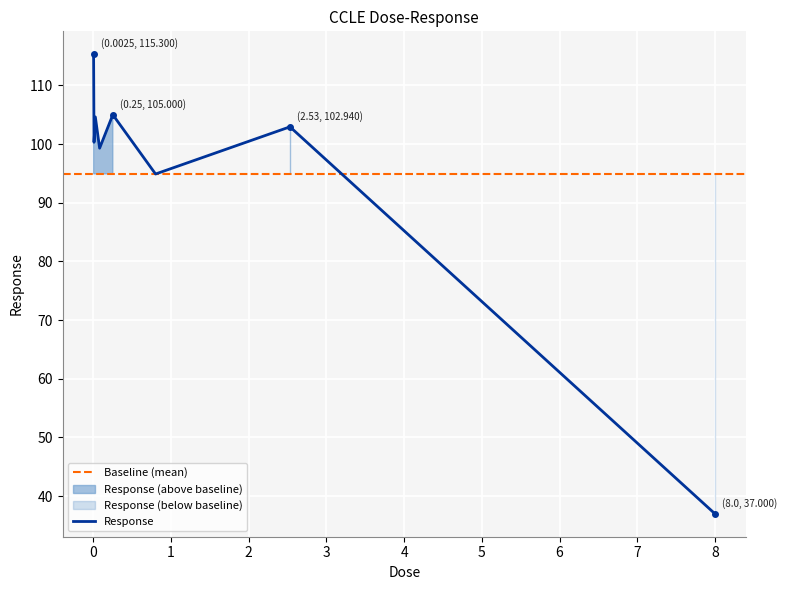

List the labels in order of value, smallest first.

8.0, 0.8, 0.08, 0.008, 2.53, 0.025, 0.25, 0.0025